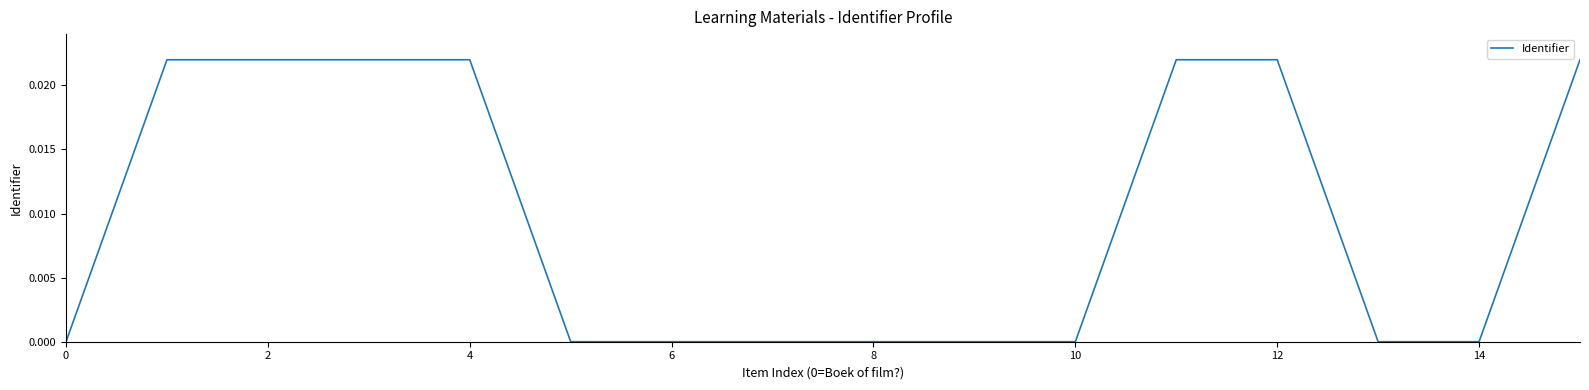

Does the chart have visible grid lines?

No